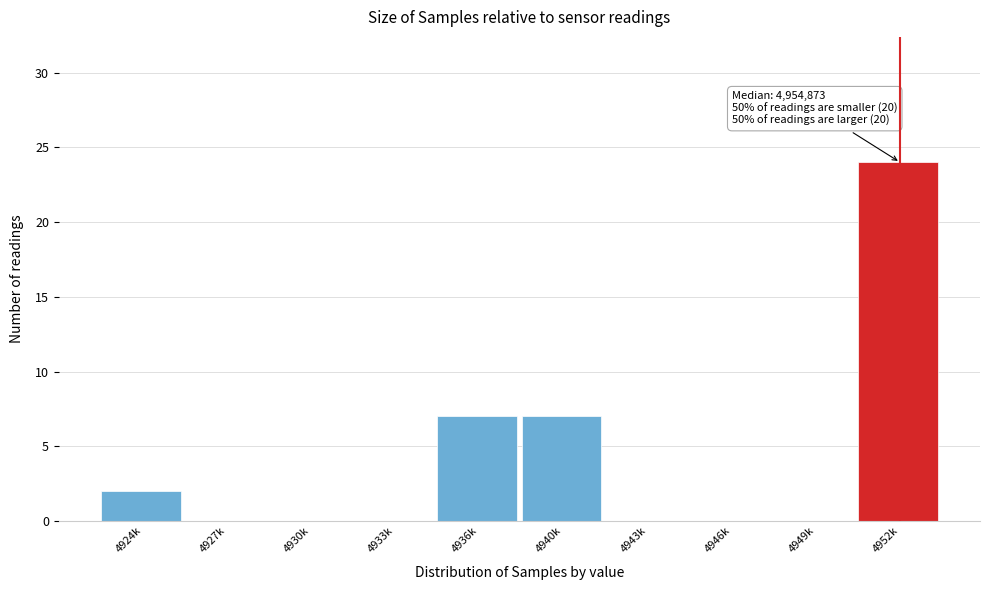

Reading right to left, transcribe all the data shown in this chart.

4952k=24	4949k=0	4946k=0	4943k=0	4940k=7	4936k=7	4933k=0	4930k=0	4927k=0	4924k=2